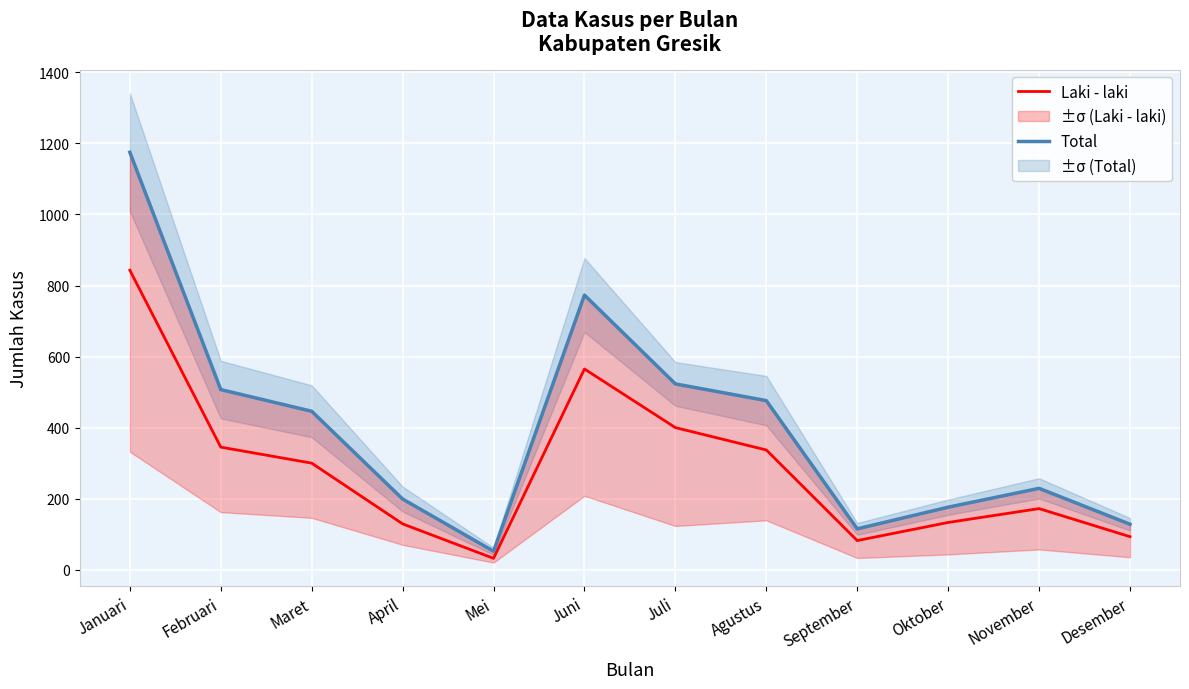

At which category does the chart reach its peak across all series?

Januari